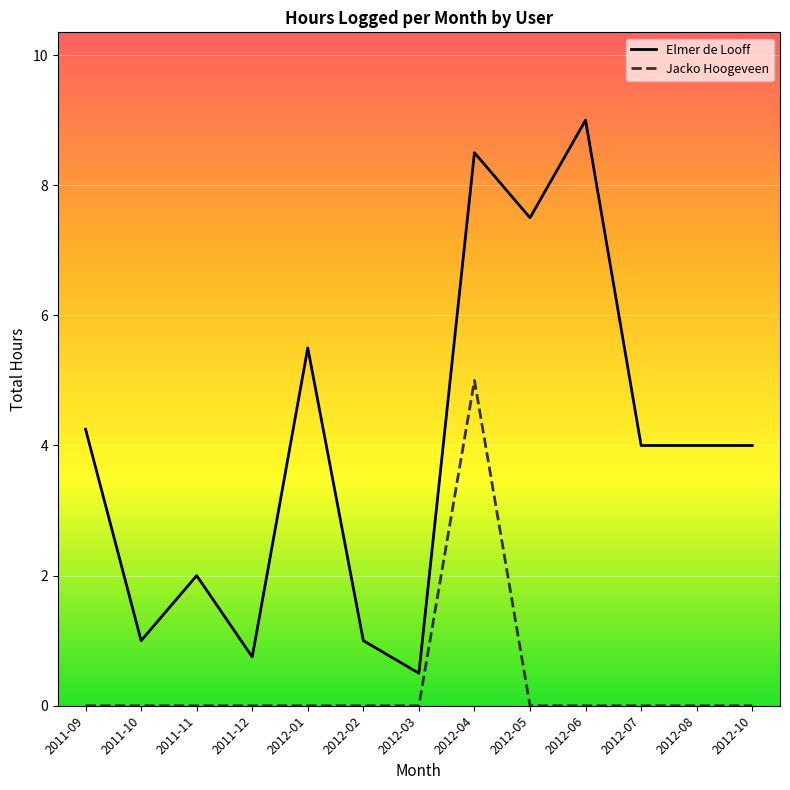

True or false: Jacko Hoogeveen and Elmer de Looff cross at least once.

False